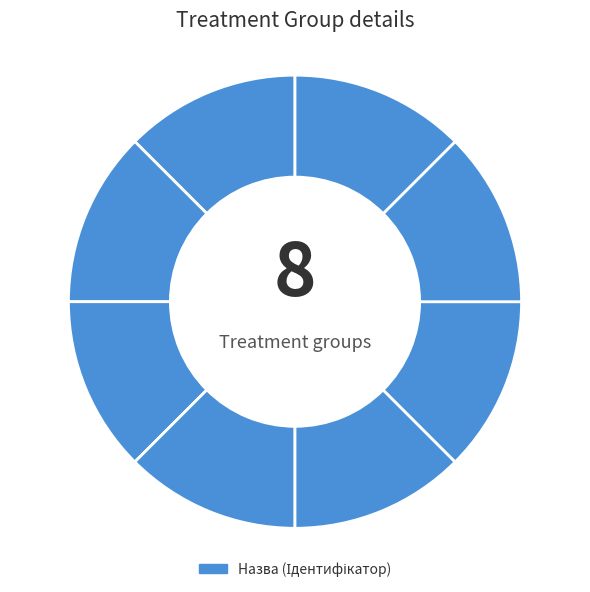

How many segments does this pie chart have?

8